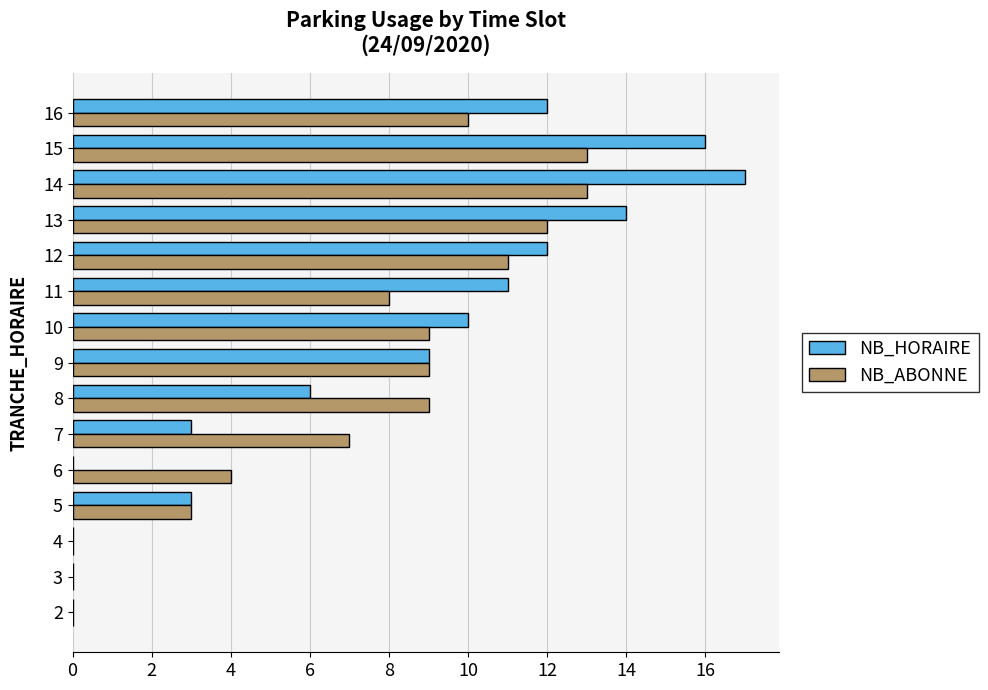

Is the value of NB_HORAIRE at 16 greater than the value of NB_ABONNE at 14?

No